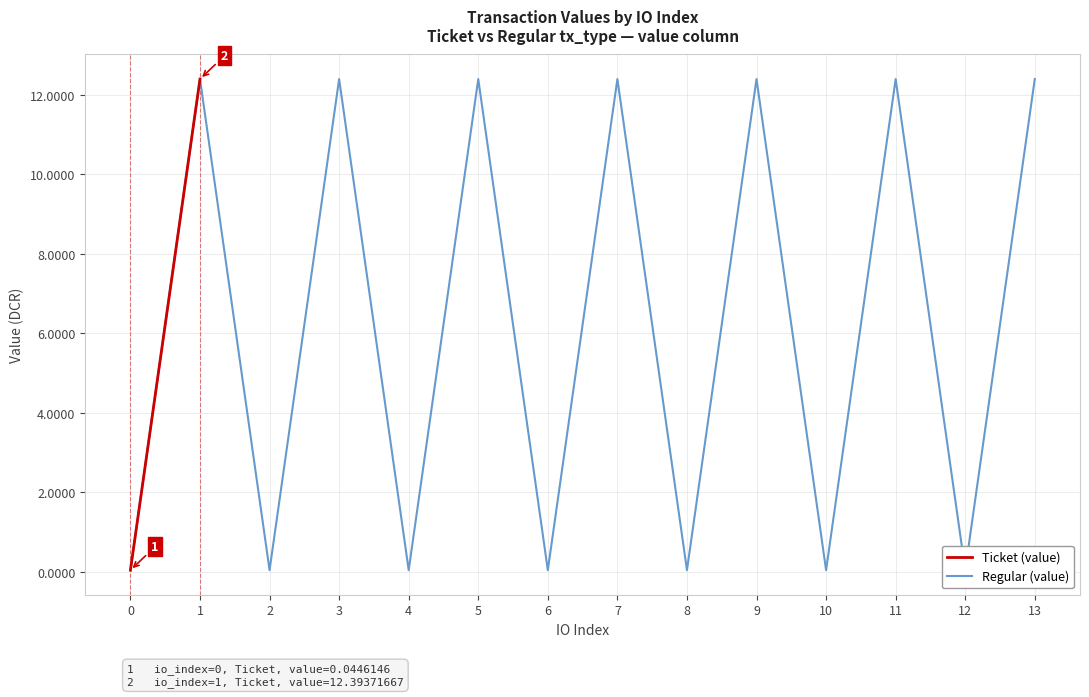

What is the sum of all Regular (value) values?

87.1